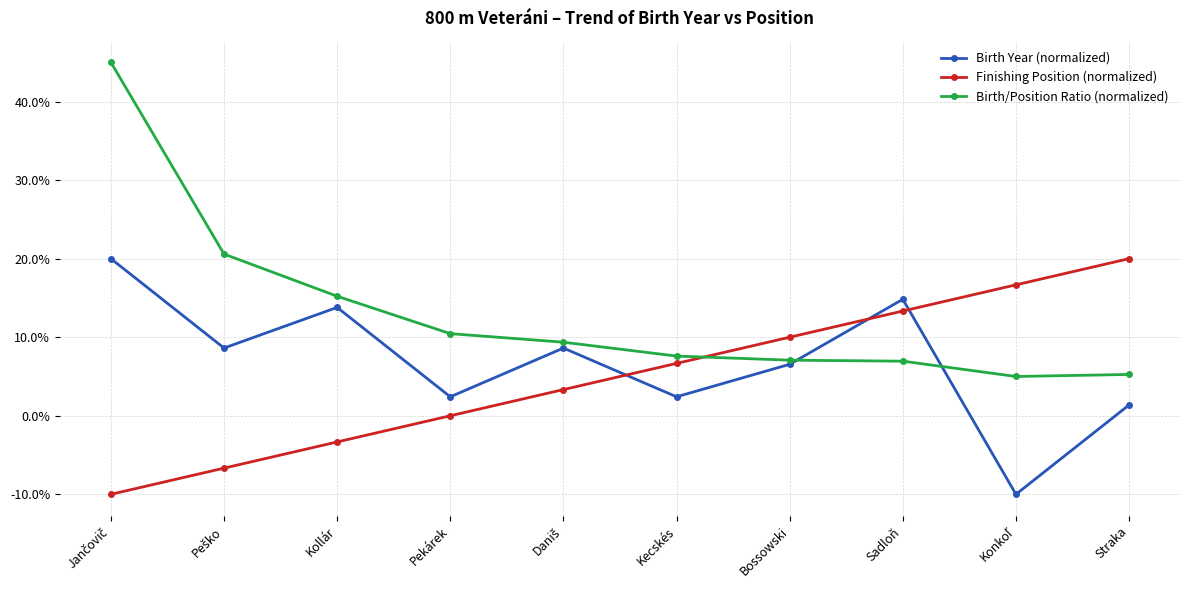

What is the lowest value of the Birth Year (normalized) series?

-10.0